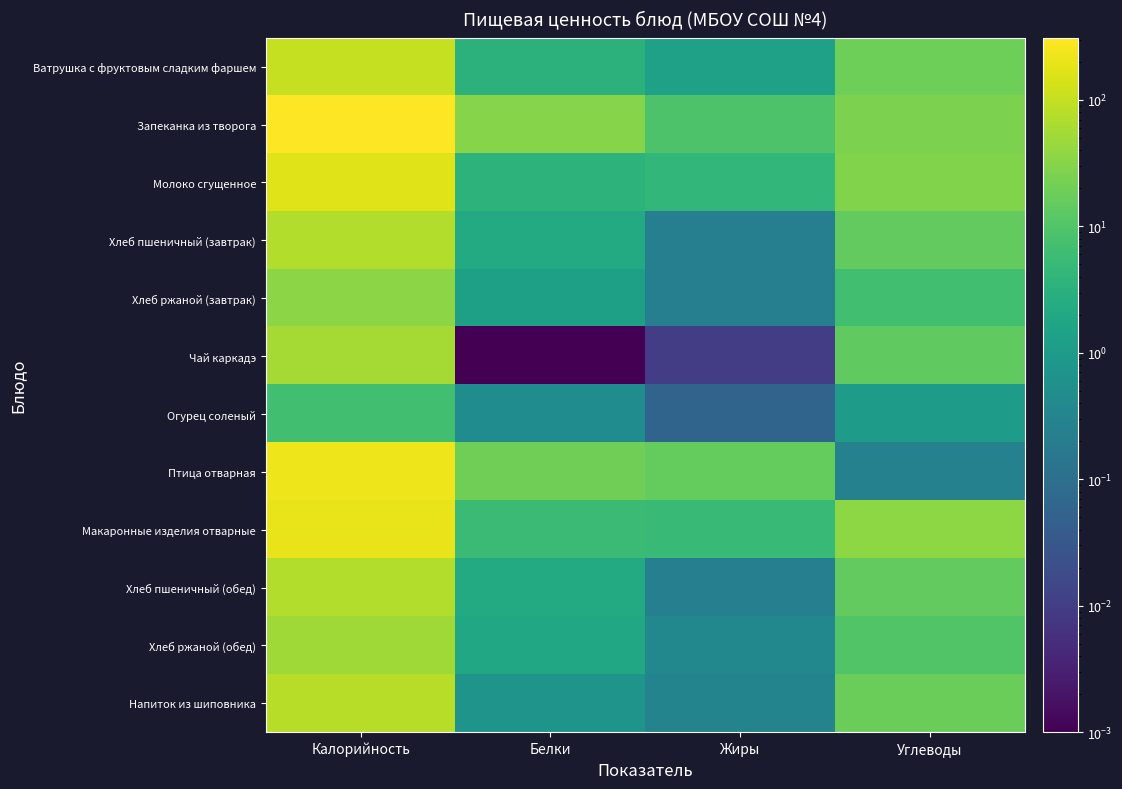

Between Белки and Углеводы, which is larger?

Углеводы